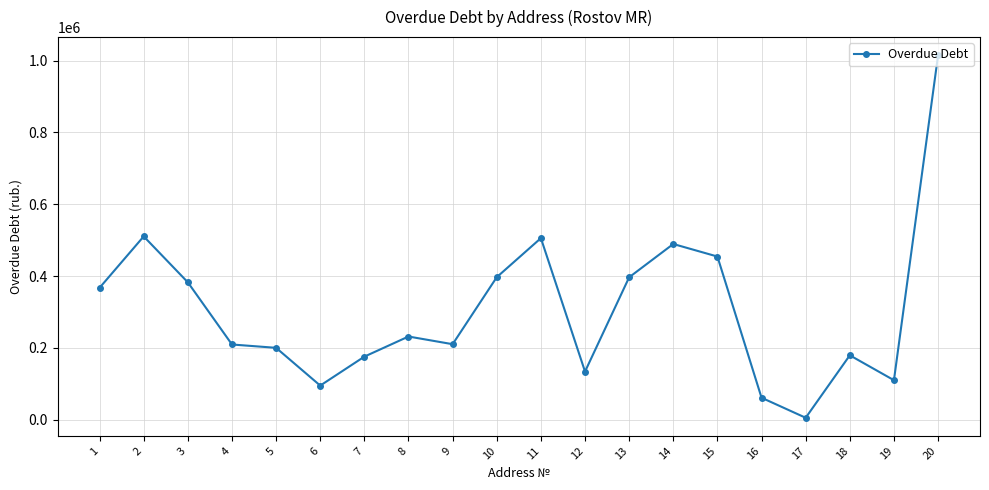

What is the average value?

306697.4